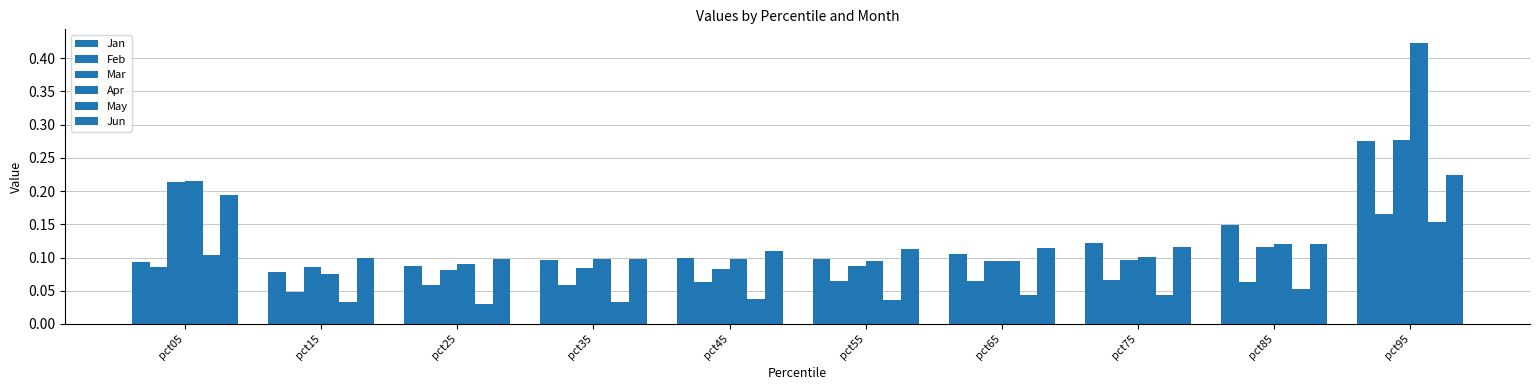

What is the sum of the Mar values at pct25 and pct65?

0.2